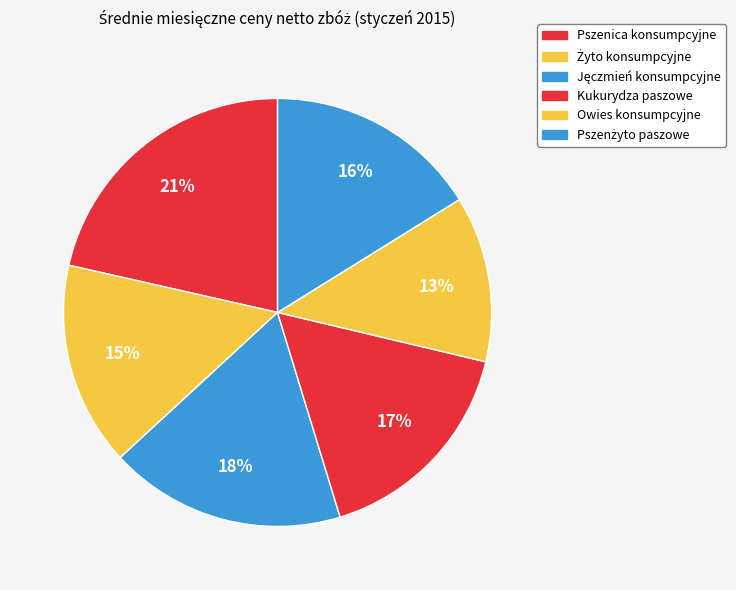

What is the change in value from Pszenica konsumpcyjne to Żyto konsumpcyjne?

-212.1